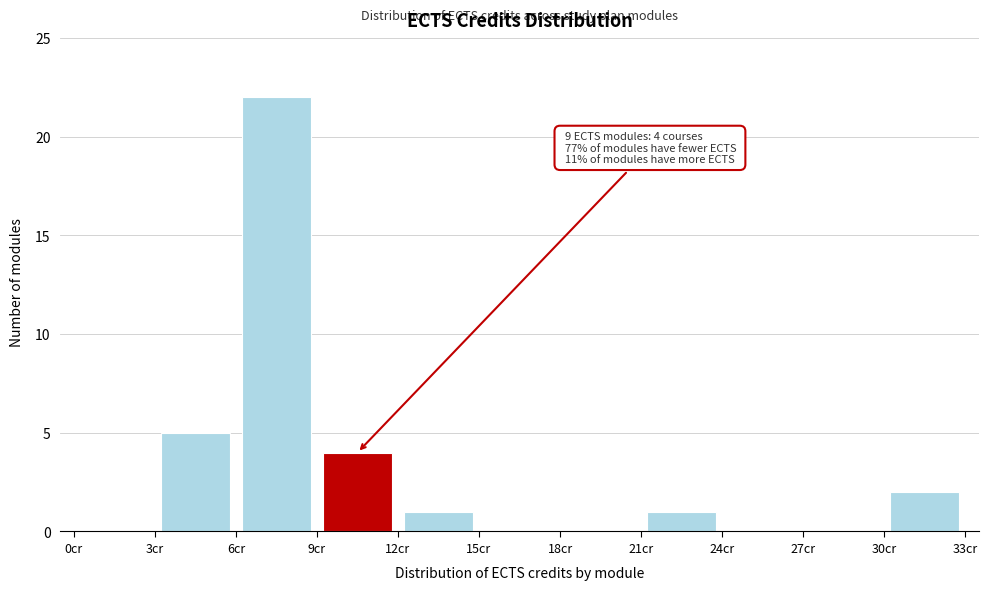

Over which range of the x-axis is the bar tallest?

6 to 9